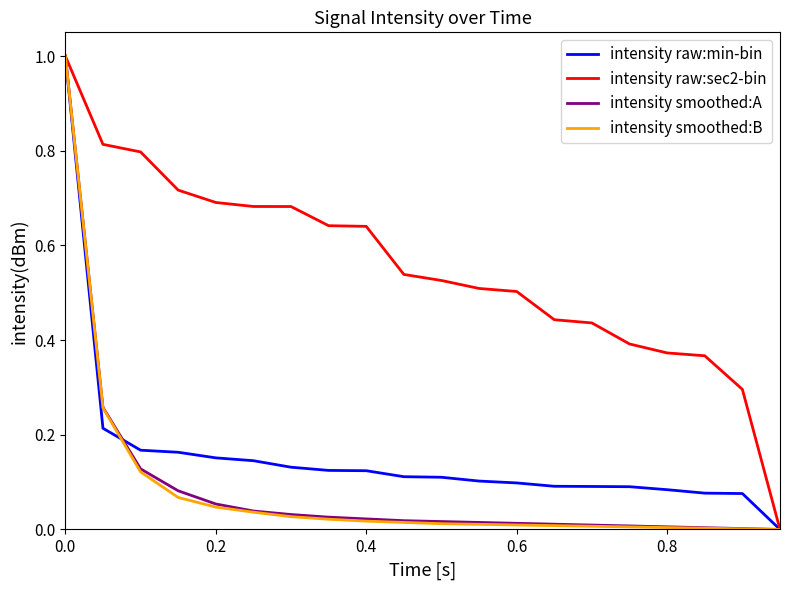

Which series has the largest total across all categories?

intensity raw:sec2-bin